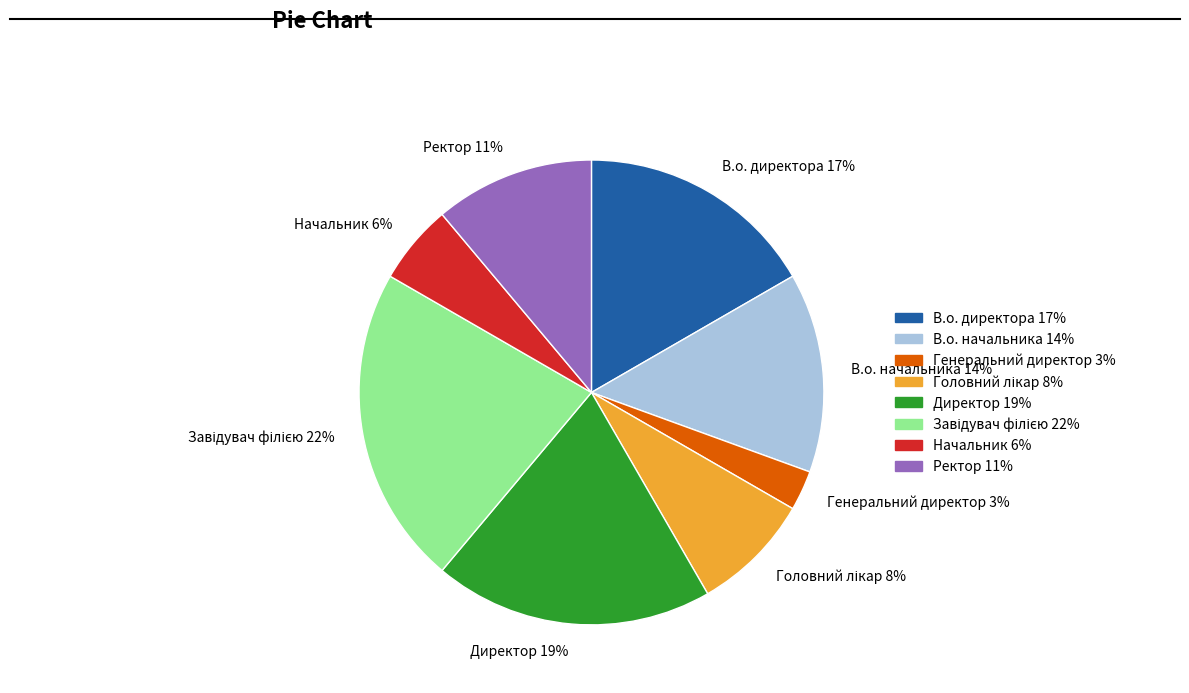

What percentage is the Начальник slice, to the nearest percent?

6%